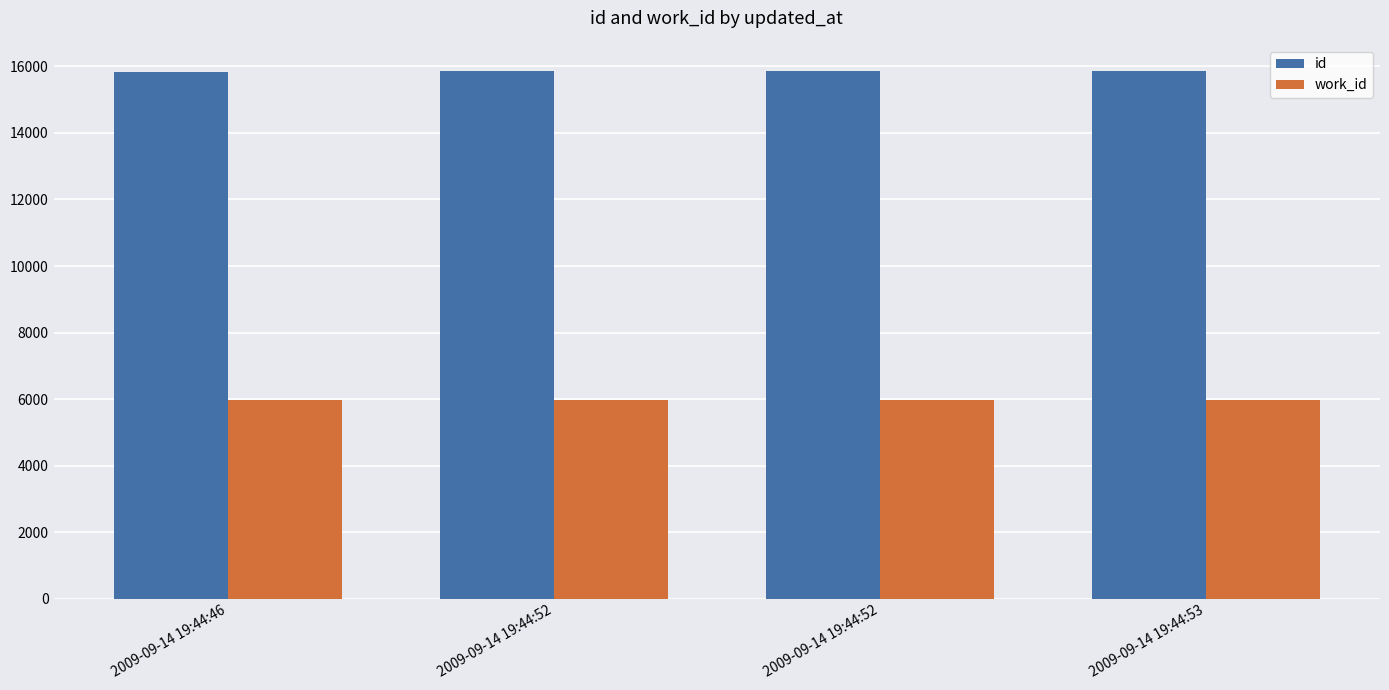

How many data points does each series have?

4